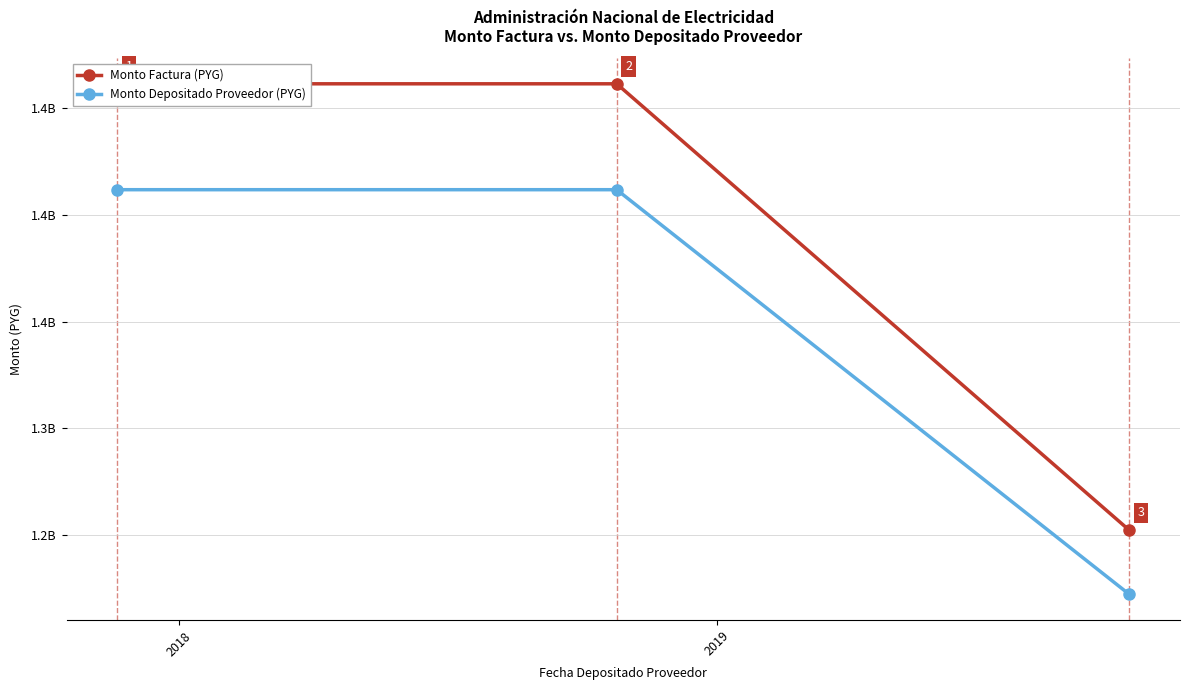

Between 2017 and 2018, which series saw the biggest shift?

Monto Factura (PYG)